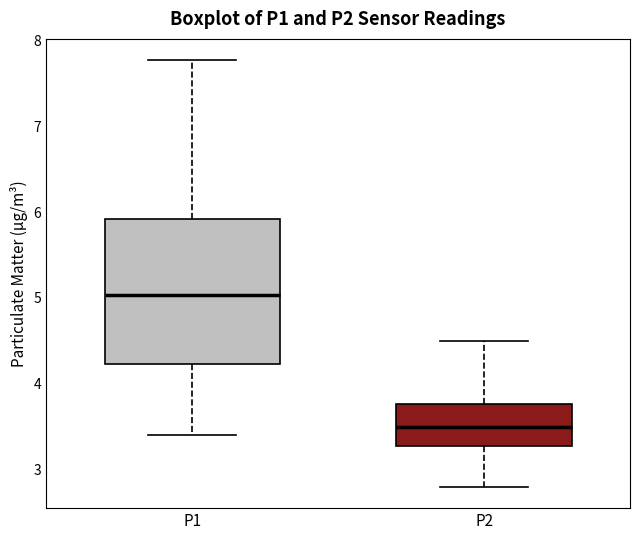

Reading left to right, read every box against the y-axis: the position of its median line, the range the box covers, and the ends of its whiskers. The values are not printed on the chart, so give them approximately, as read against the axis.

P1: median 5.0, box 4.2 to 5.9, whiskers 3.4 to 7.8
P2: median 3.5, box 3.3 to 3.8, whiskers 2.8 to 4.5